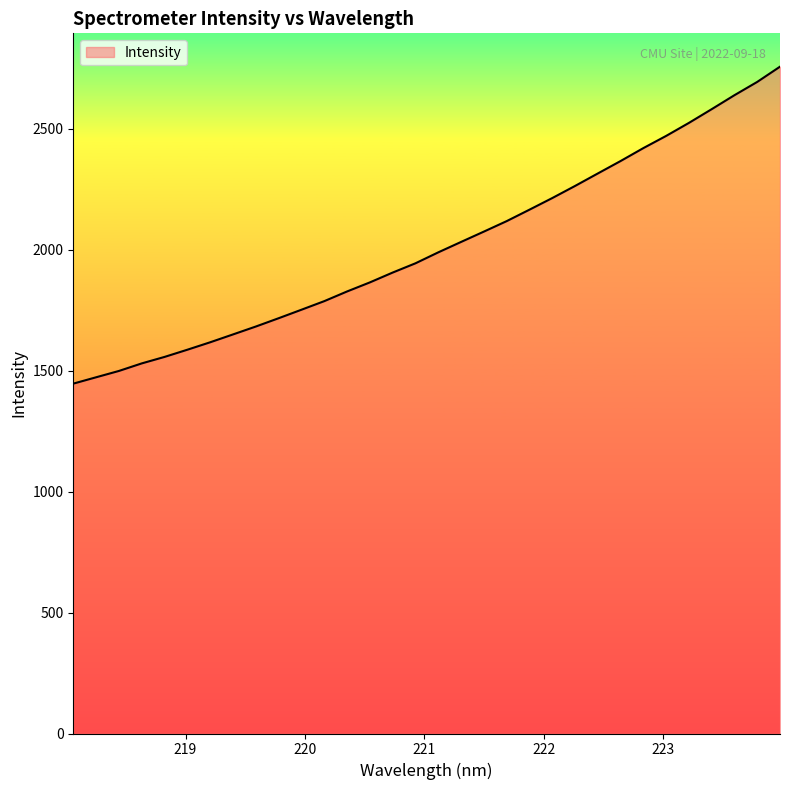

What is the minimum value shown in the chart?

1446.4